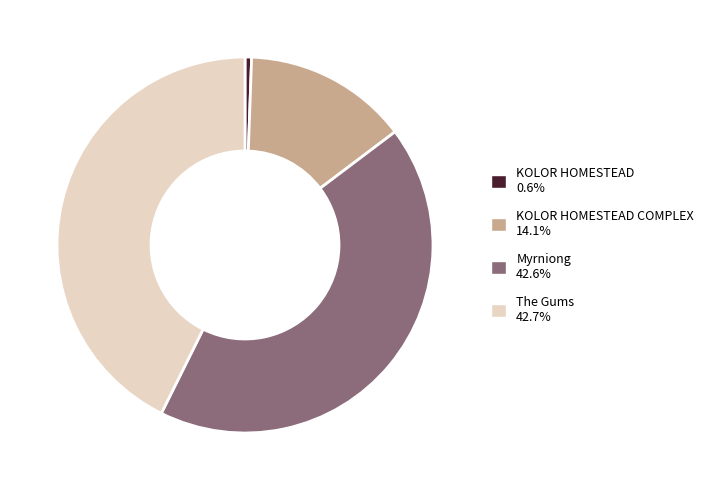

Does any single category account for the majority?

No